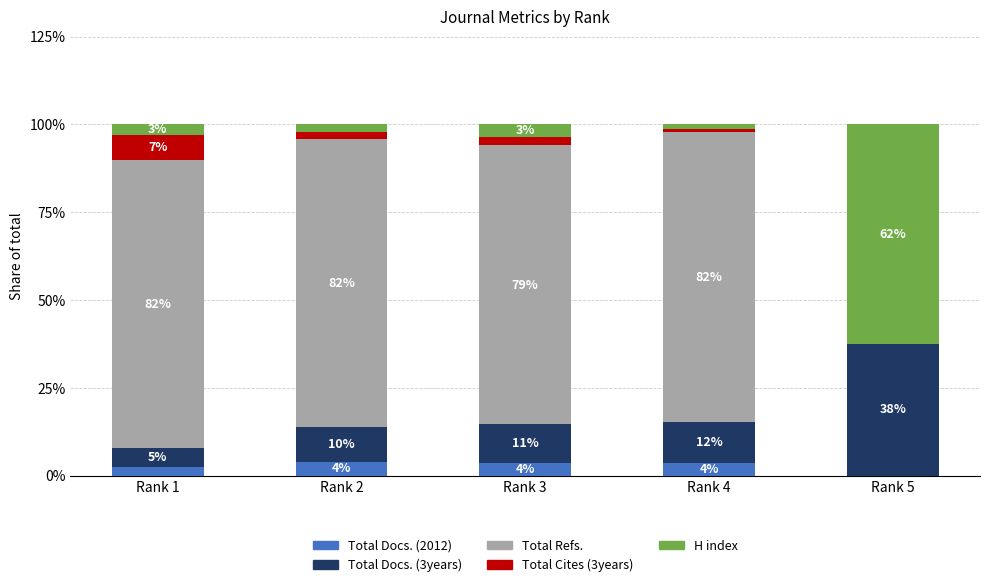

The value of Total Cites (3years) at Rank 2 is 2.0. True or false?

True